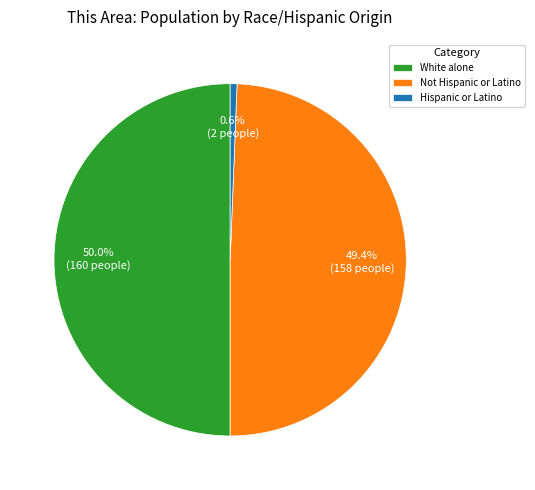

How many segments does this pie chart have?

3